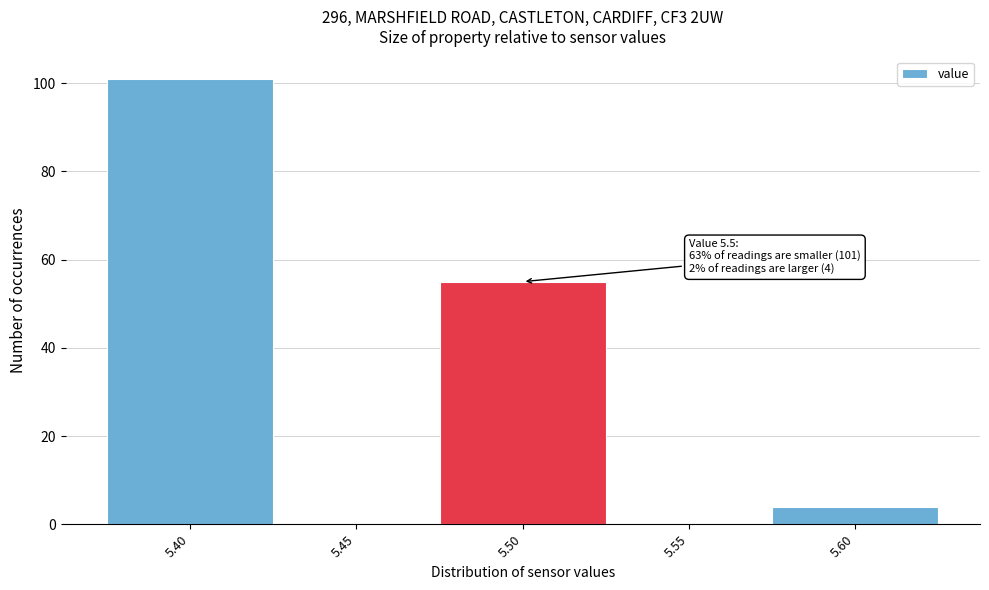

Which range on the x-axis has the tallest bar?

5.375 to 5.425